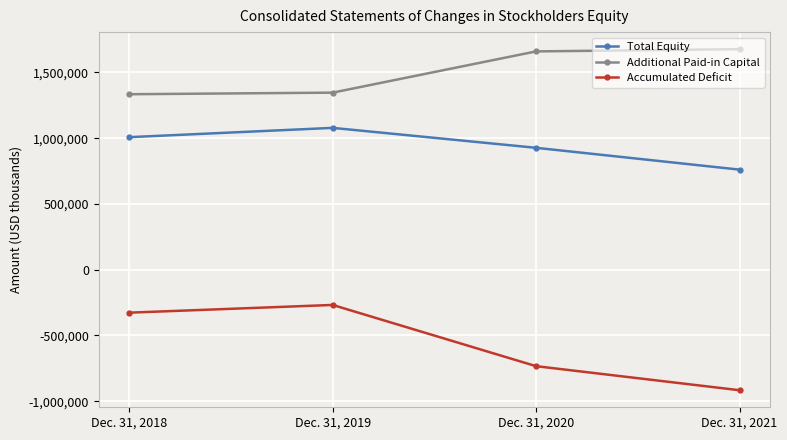

What is the approximate value of Additional Paid-in Capital at Dec. 31, 2019, to the nearest 10?

1346140